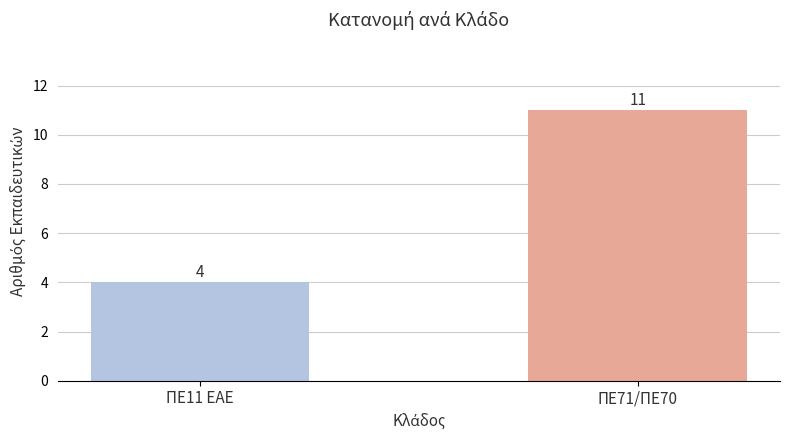

Where is the data nearest to the value 7?

ΠΕ11 ΕΑΕ